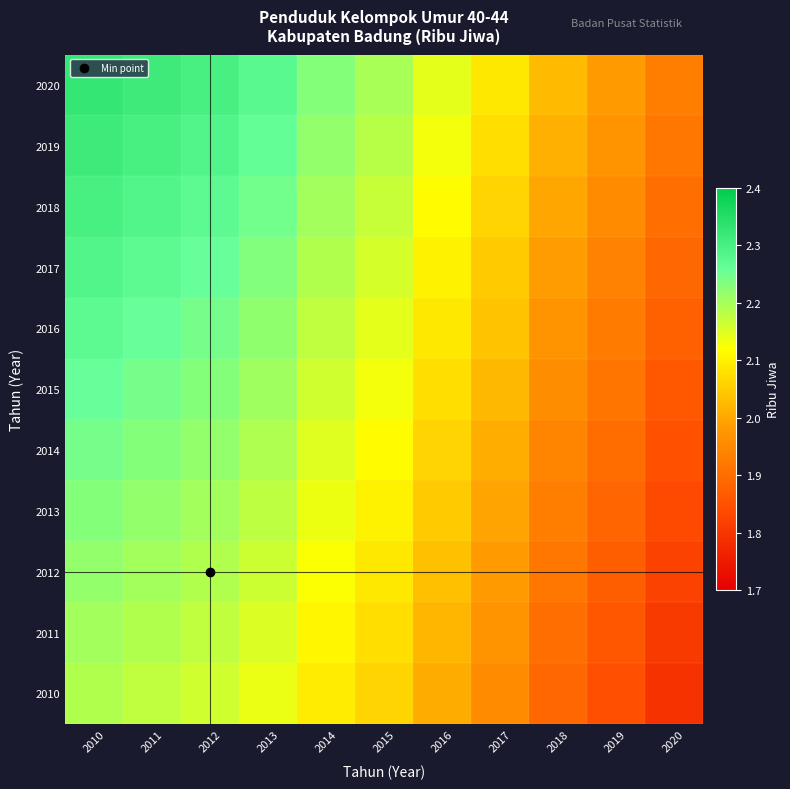

Reading right to left, extract all data points from this chart.

2010: 2020=1.8	2019=1.8	2018=1.9	2017=2.0	2016=2.0	2015=2.1	2014=2.1	2013=2.1	2012=2.2	2011=2.2	2010=2.2
2011: 2020=1.8	2019=1.9	2018=1.9	2017=2.0	2016=2.0	2015=2.1	2014=2.1	2013=2.2	2012=2.2	2011=2.2	2010=2.2
2012: 2020=1.8	2019=1.9	2018=1.9	2017=2.0	2016=2.0	2015=2.1	2014=2.1	2013=2.2	2012=2.2	2011=2.2	2010=2.2
2013: 2020=1.8	2019=1.9	2018=1.9	2017=2.0	2016=2.0	2015=2.1	2014=2.1	2013=2.2	2012=2.2	2011=2.2	2010=2.2
2014: 2020=1.8	2019=1.9	2018=1.9	2017=2.0	2016=2.1	2015=2.1	2014=2.1	2013=2.2	2012=2.2	2011=2.2	2010=2.2
2015: 2020=1.9	2019=1.9	2018=2.0	2017=2.0	2016=2.1	2015=2.1	2014=2.2	2013=2.2	2012=2.2	2011=2.2	2010=2.3
2016: 2020=1.9	2019=1.9	2018=2.0	2017=2.0	2016=2.1	2015=2.1	2014=2.2	2013=2.2	2012=2.2	2011=2.3	2010=2.3
2017: 2020=1.9	2019=1.9	2018=2.0	2017=2.0	2016=2.1	2015=2.2	2014=2.2	2013=2.2	2012=2.3	2011=2.3	2010=2.3
2018: 2020=1.9	2019=2.0	2018=2.0	2017=2.1	2016=2.1	2015=2.2	2014=2.2	2013=2.2	2012=2.3	2011=2.3	2010=2.3
2019: 2020=1.9	2019=2.0	2018=2.0	2017=2.1	2016=2.1	2015=2.2	2014=2.2	2013=2.3	2012=2.3	2011=2.3	2010=2.3
2020: 2020=1.9	2019=2.0	2018=2.0	2017=2.1	2016=2.1	2015=2.2	2014=2.2	2013=2.3	2012=2.3	2011=2.3	2010=2.3